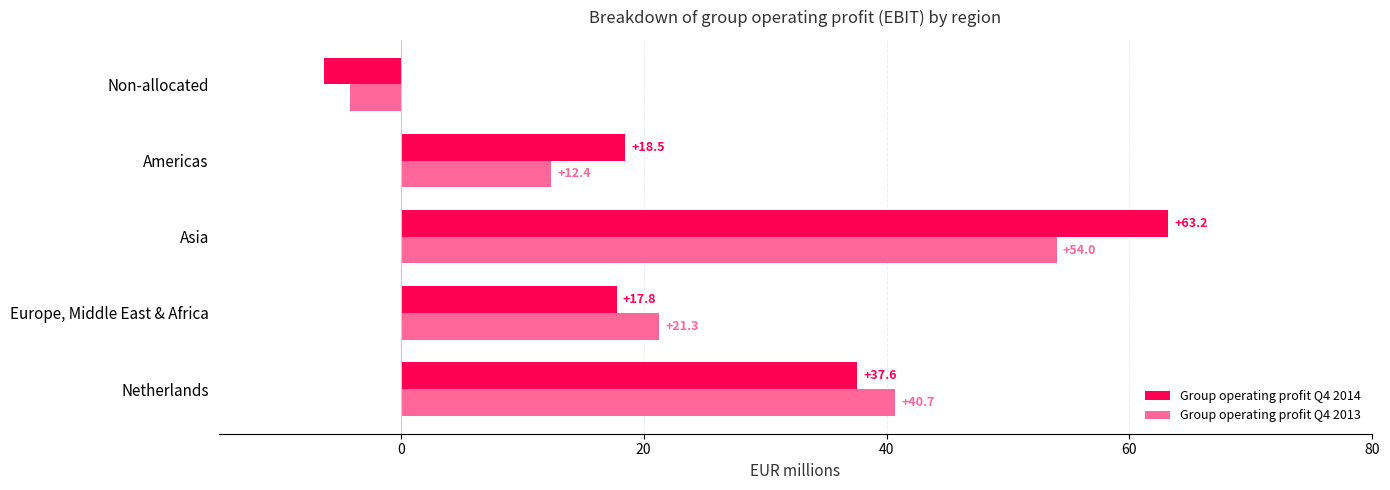

What is the difference between the maximum and minimum values in the Group operating profit Q4 2014 series?

69.5